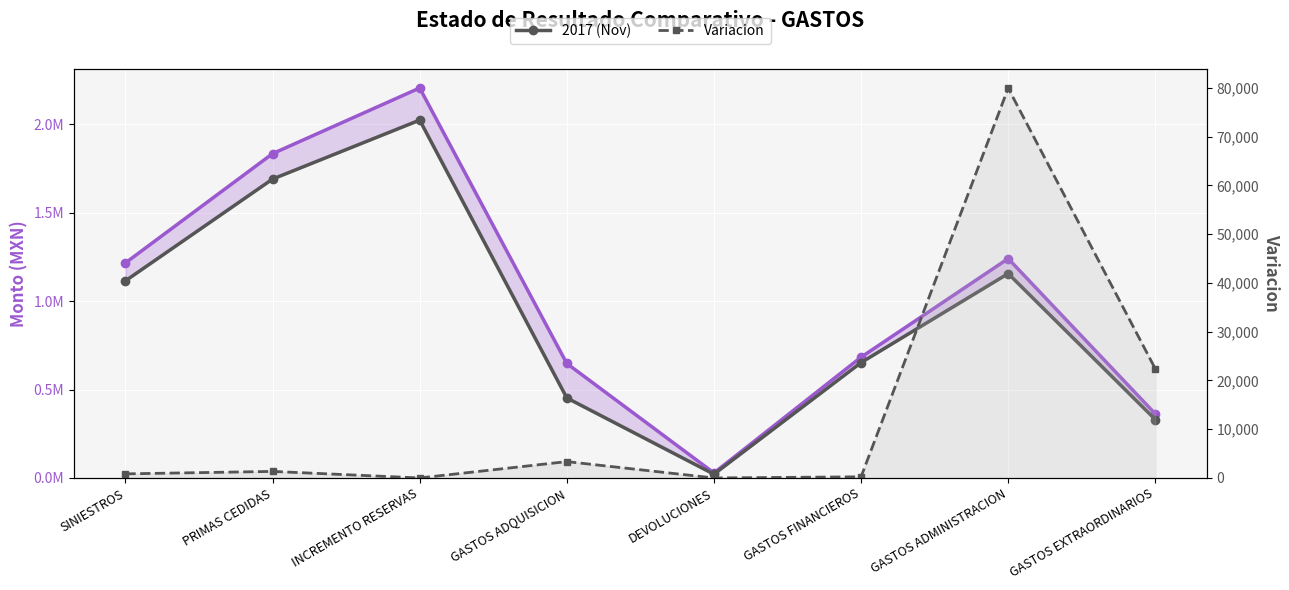

Which category has the highest value across all series?

INCREMENTO RESERVAS